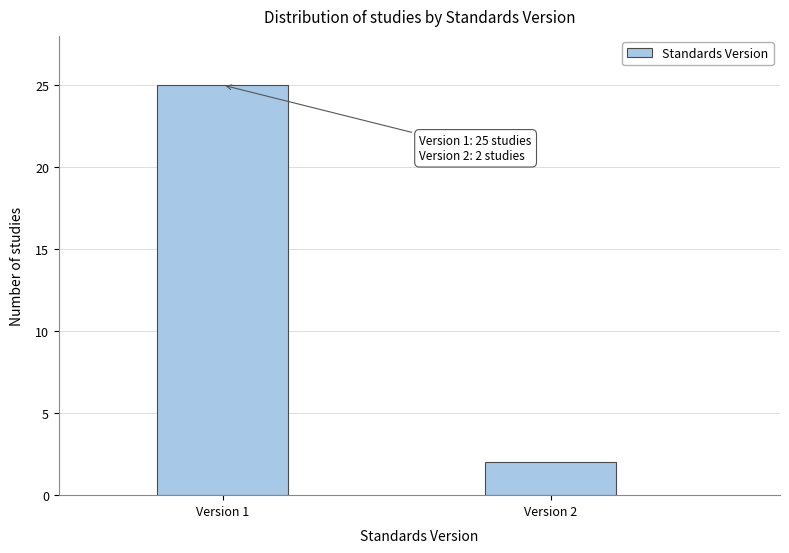

Reading left to right, list all the values displayed in this chart.

Version 1=25	Version 2=2